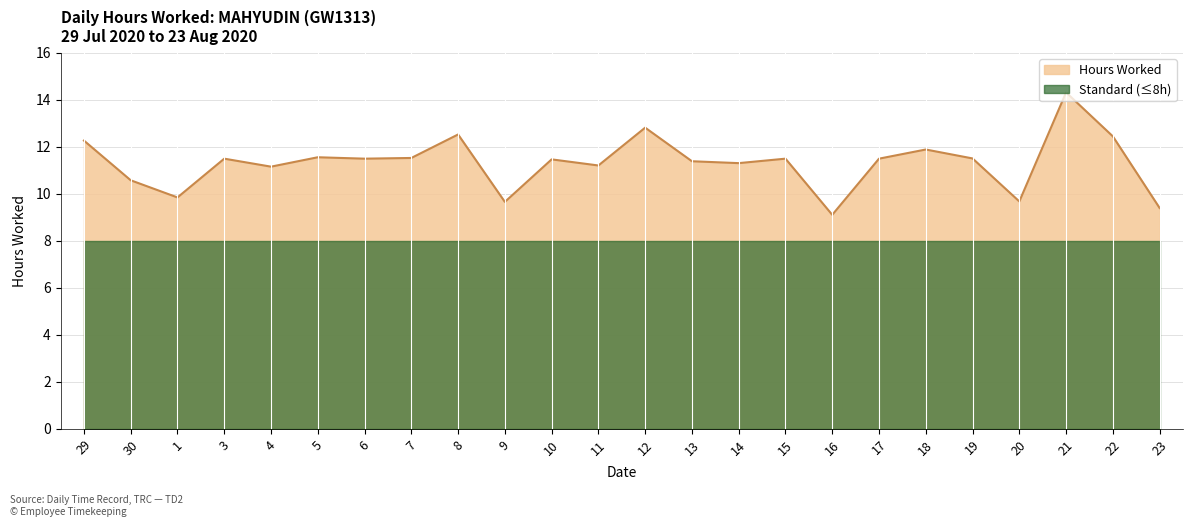

How many values exceed 11?

18